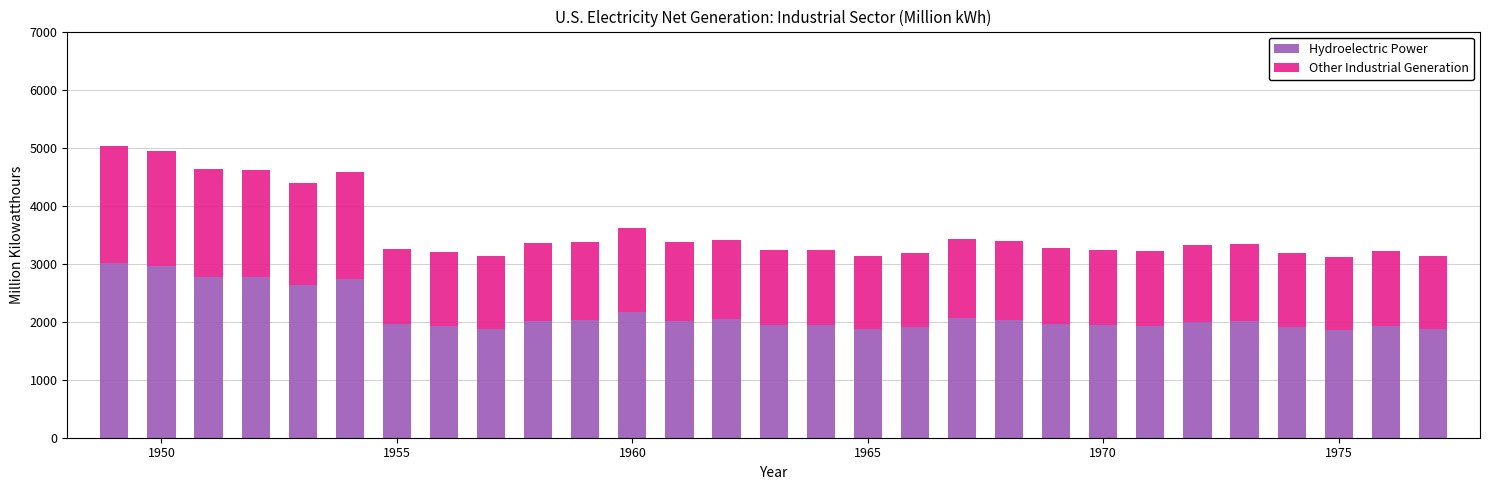

What is the minimum value for Hydroelectric Power?

1863.6